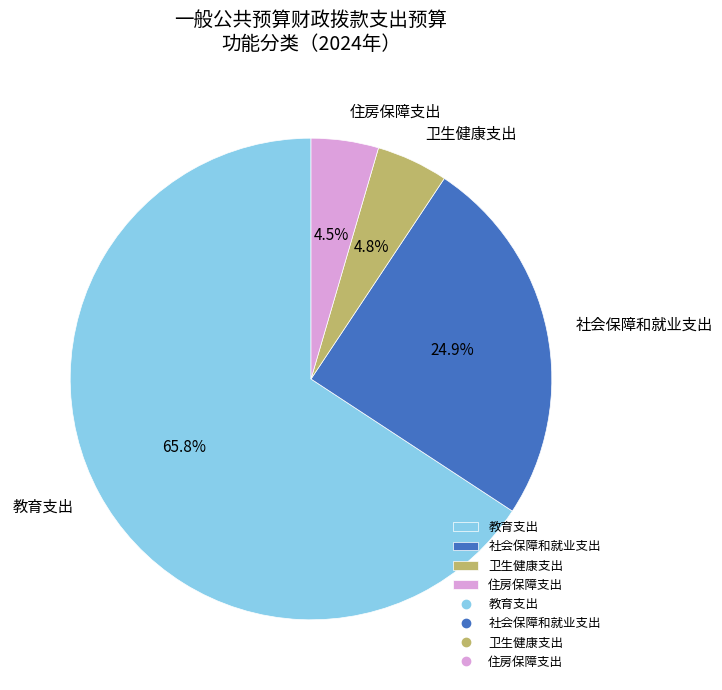

To the nearest percent, what is the difference between the largest and smallest slice percentages?

61%